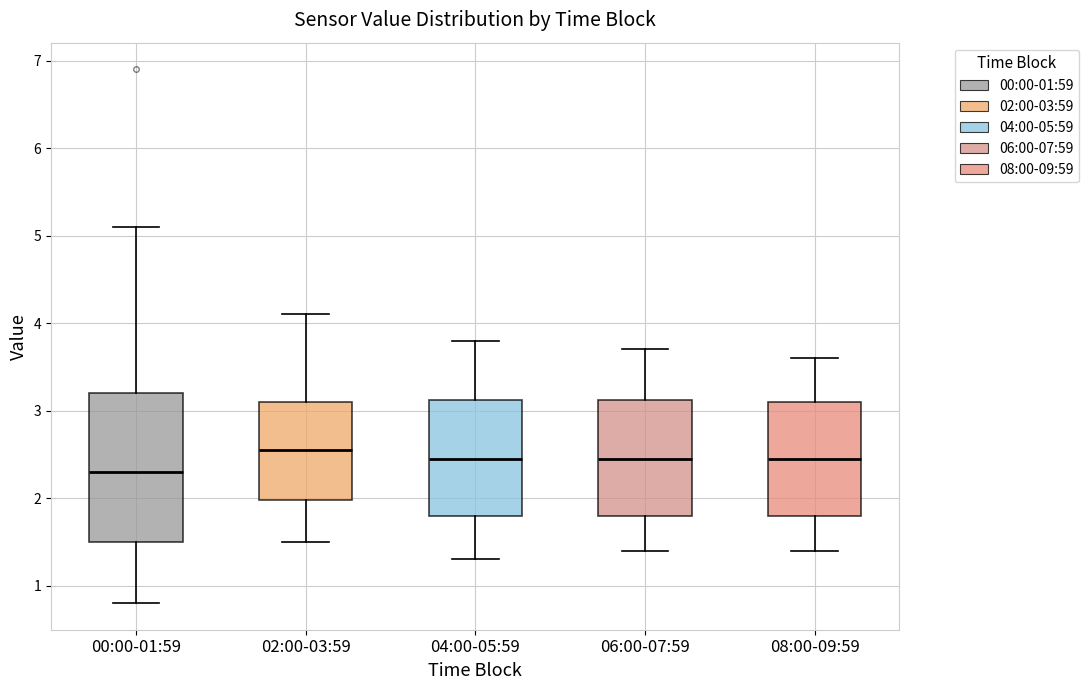

Reading left to right, transcribe this box plot: for each box, give where its median line is, the range the box spans, and where its two whiskers end, as read against the y-axis. The values are not printed on the chart, so give them approximately, as read against the axis.

00:00-01:59: median 2.3, box 1.5 to 3.2, whiskers 0.8 to 5.1
02:00-03:59: median 2.6, box 2.0 to 3.1, whiskers 1.5 to 4.1
04:00-05:59: median 2.5, box 1.8 to 3.1, whiskers 1.3 to 3.8
06:00-07:59: median 2.5, box 1.8 to 3.1, whiskers 1.4 to 3.7
08:00-09:59: median 2.5, box 1.8 to 3.1, whiskers 1.4 to 3.6